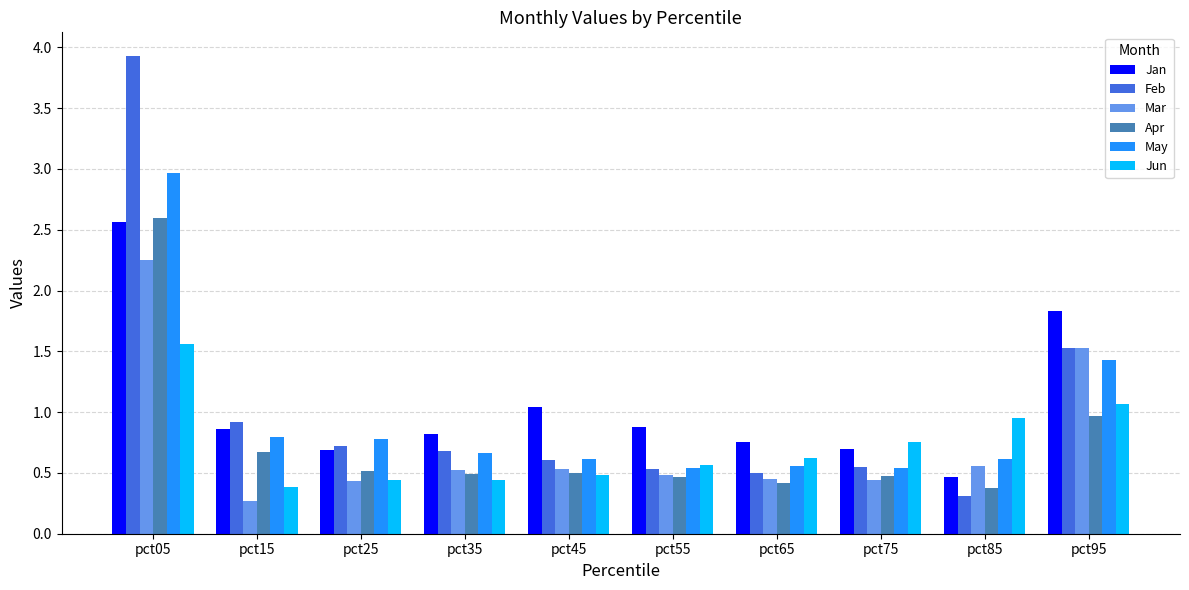

What is the minimum value for Feb?

0.3